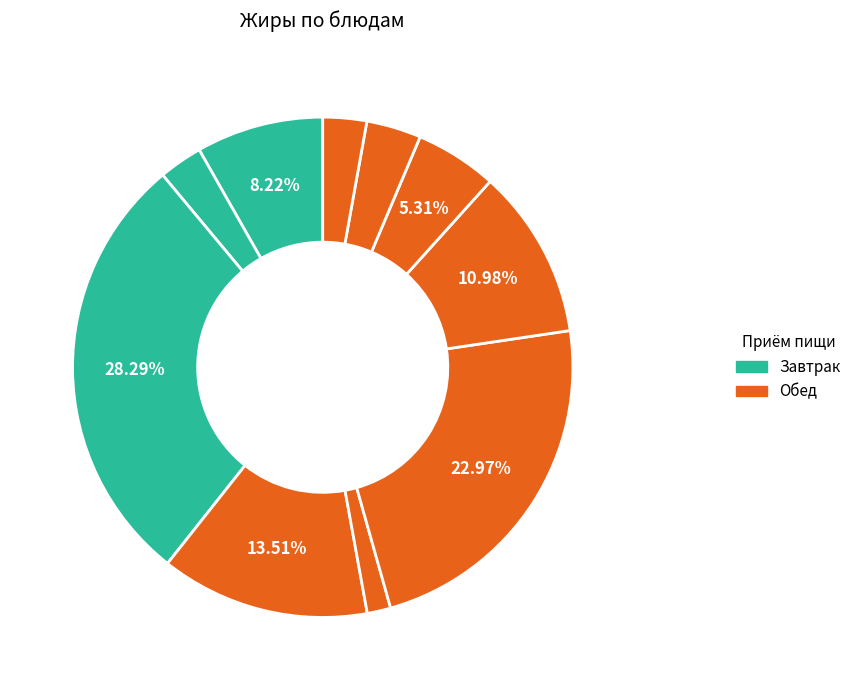

How many segments does this pie chart have?

10